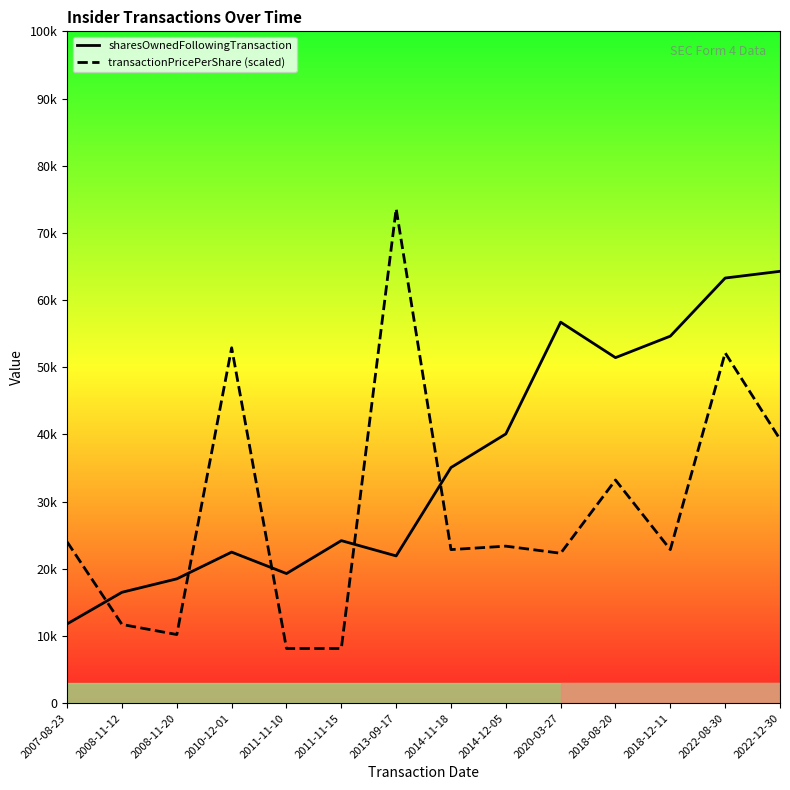

Where is the first local minimum for transactionPricePerShare (scaled)?

2008-11-20